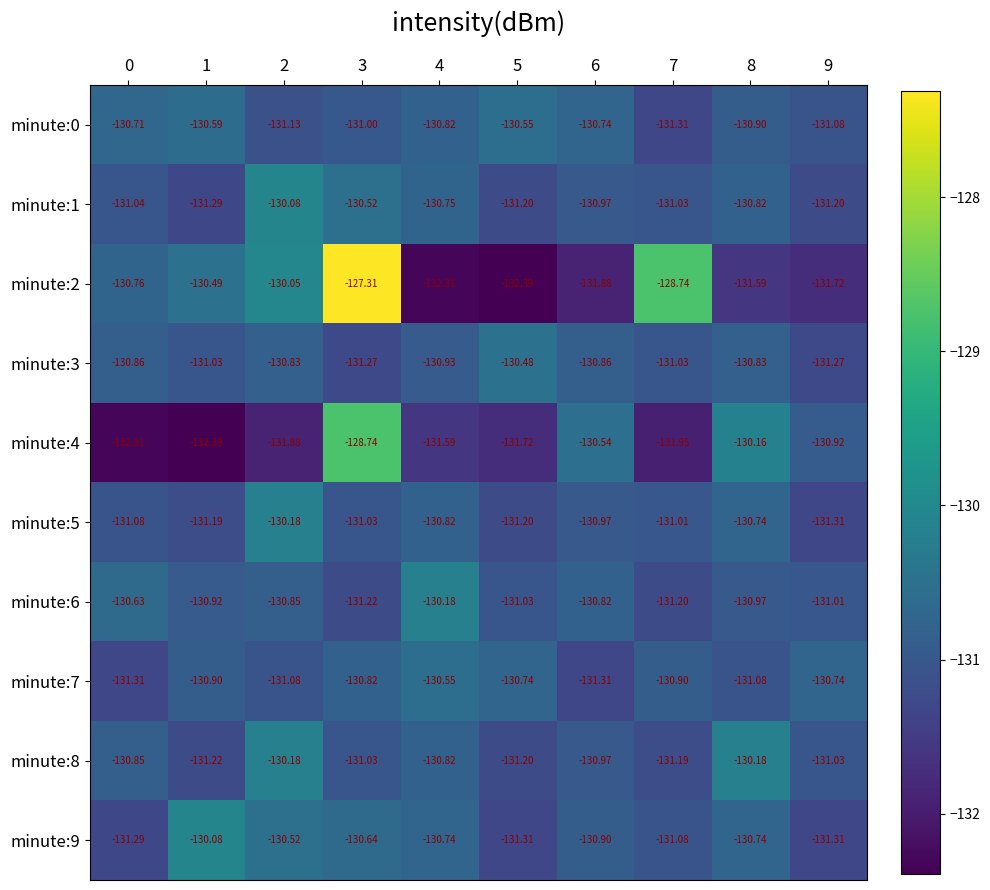

Is the value of minute:2 at 0 greater than the value of minute:0 at 9?

Yes